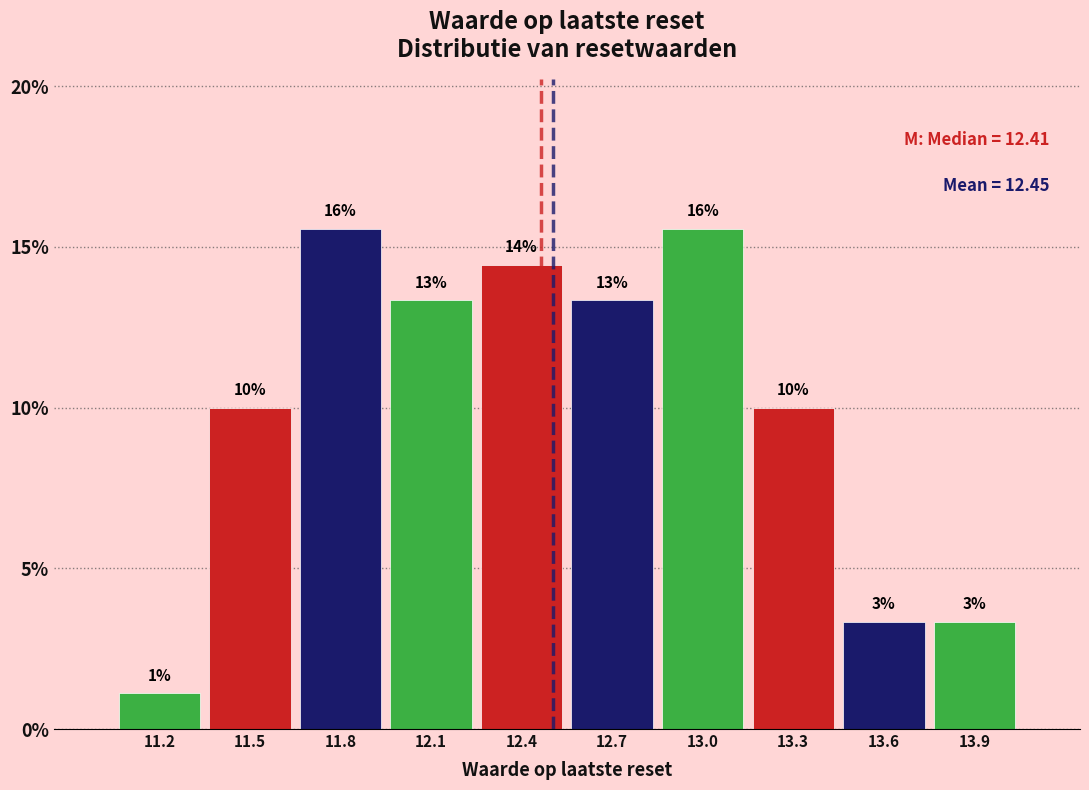

Are the bars horizontal?

No